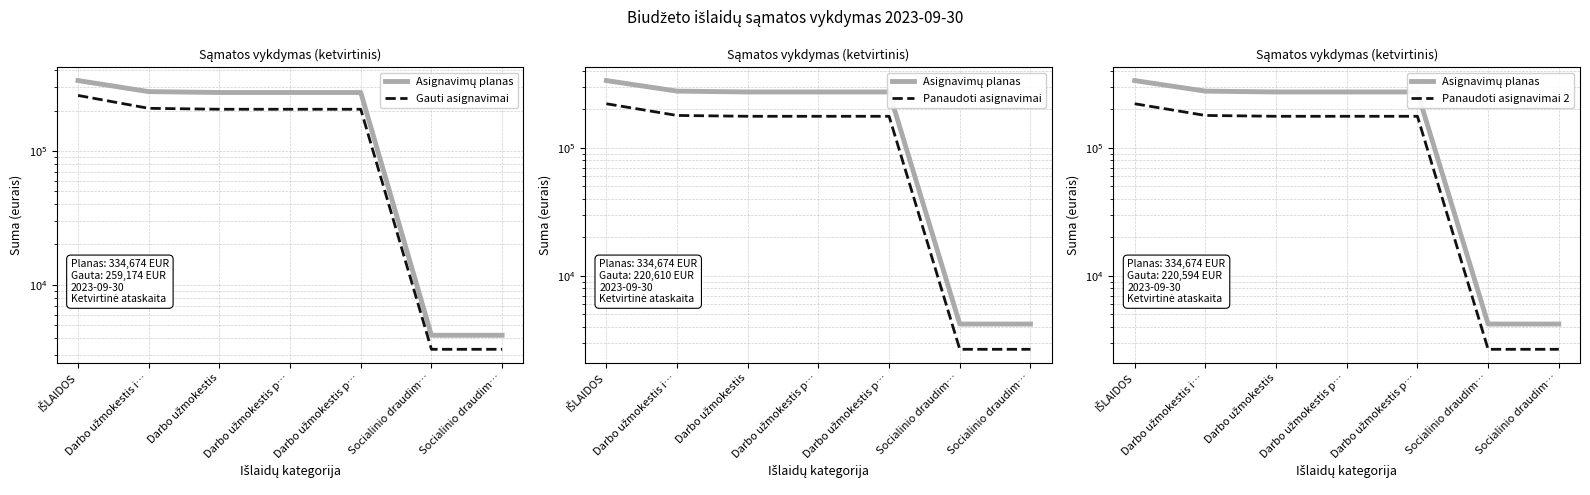

List the series in order of their peak value, highest first.

Asignavimų planas, Gauti asignavimai, Panaudoti asignavimai, Panaudoti asignavimai 2